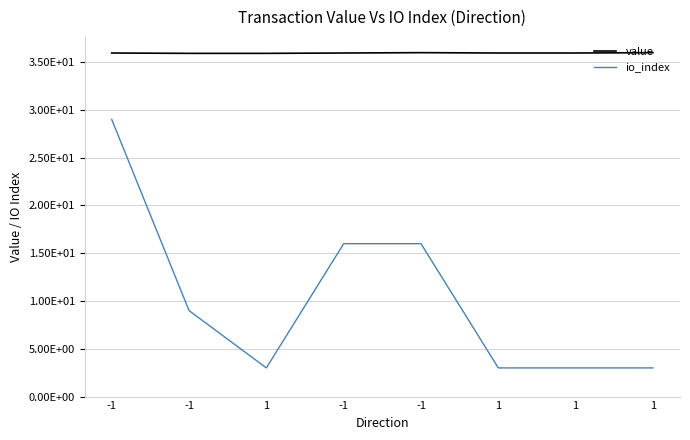

At which category is the sum across all series the highest?

-1